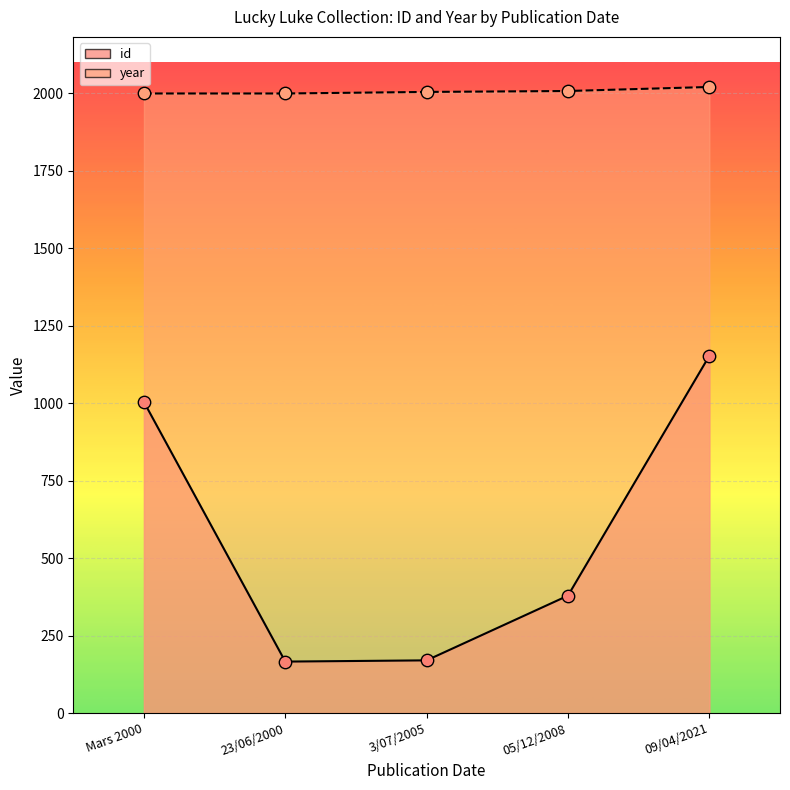

Is the value of year at Mars 2000 greater than the value of id at 23/06/2000?

Yes